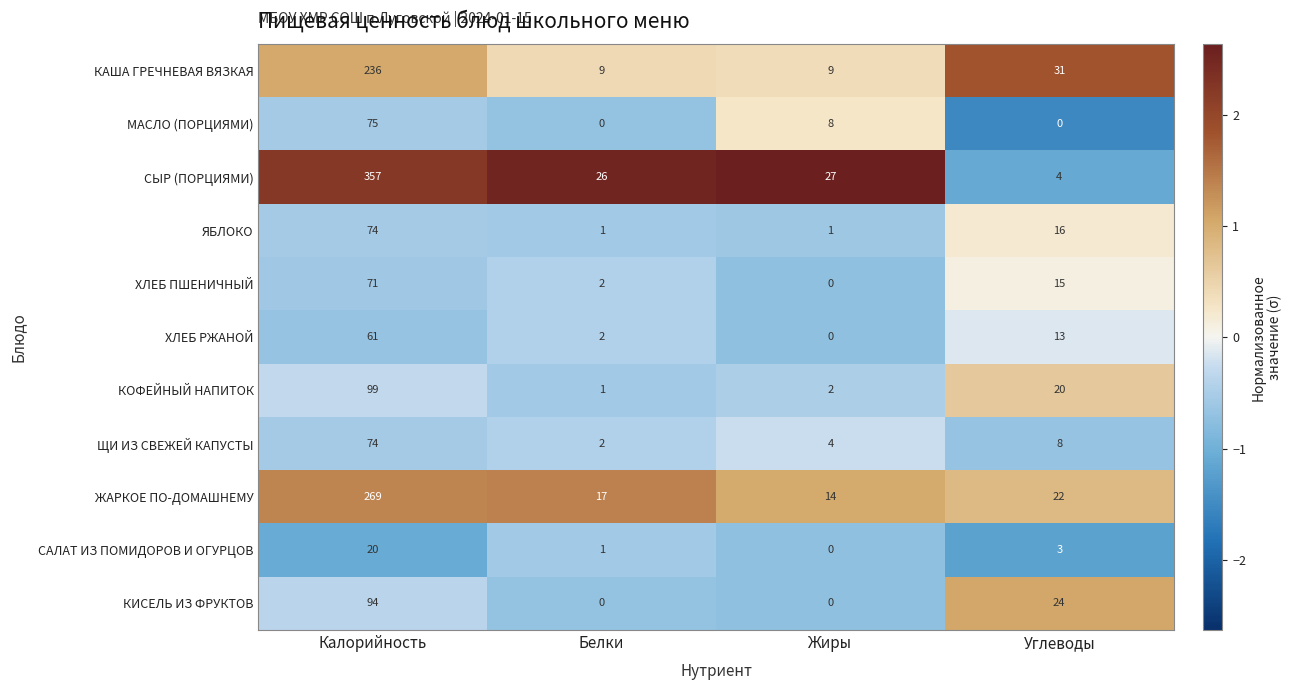

What is the smallest value displayed?

0